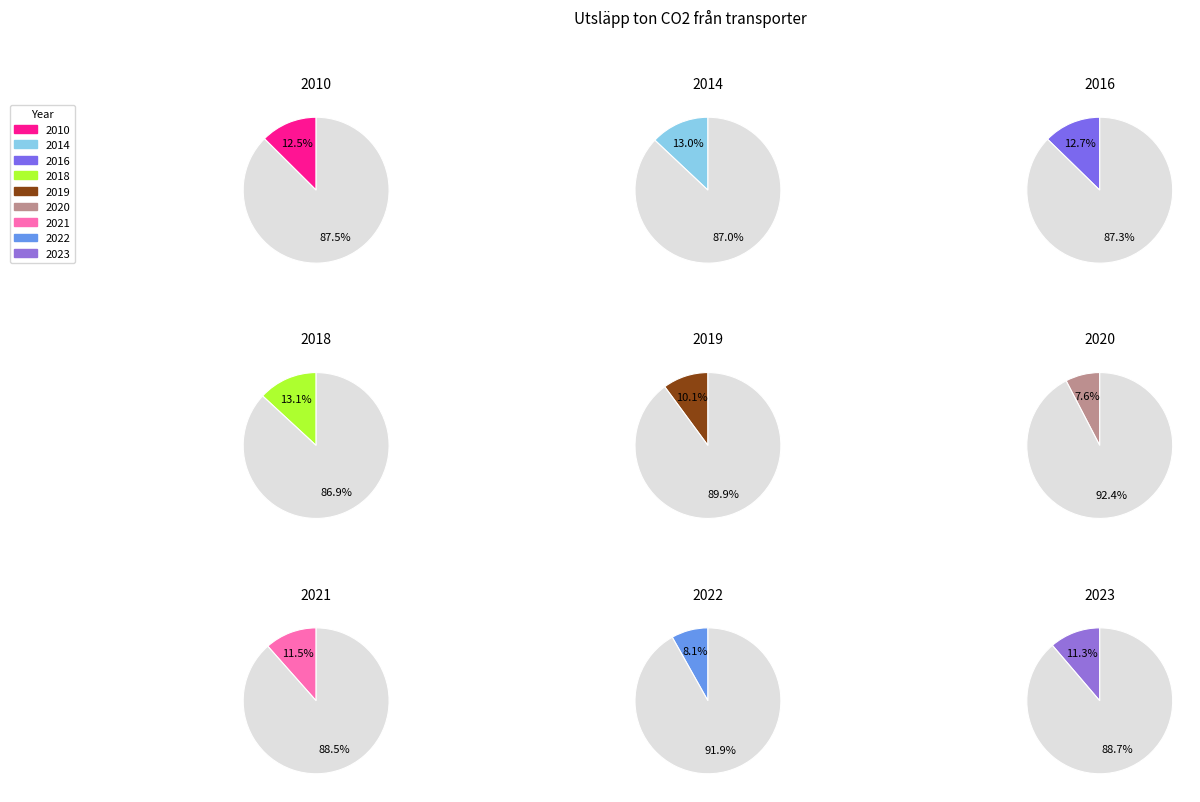

Count the number of slices in the pie.

9